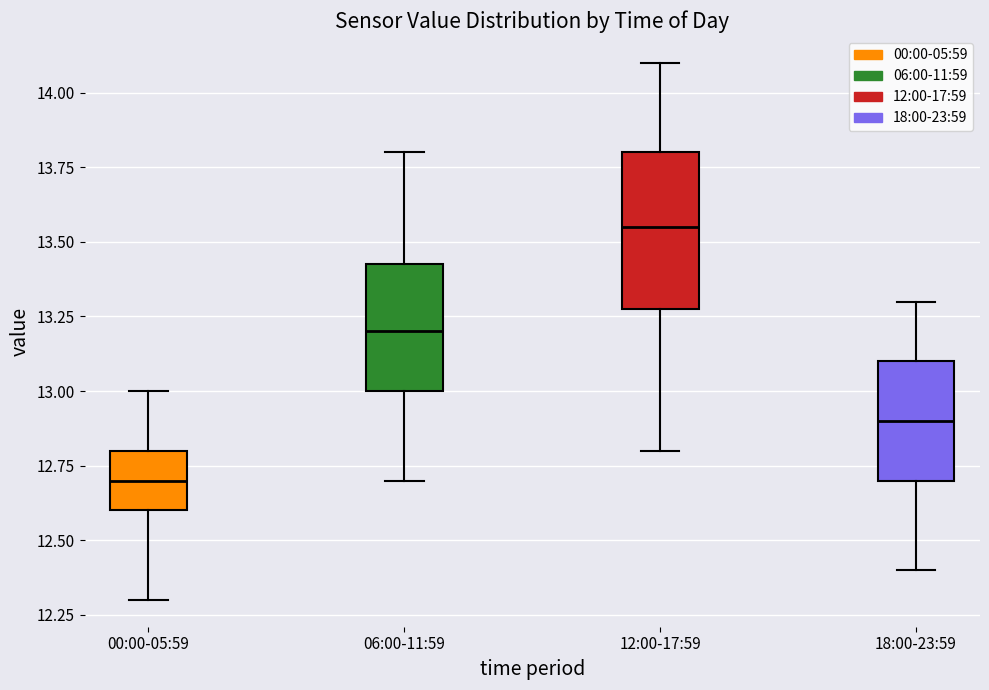

Which box has the highest median line?

12:00-17:59